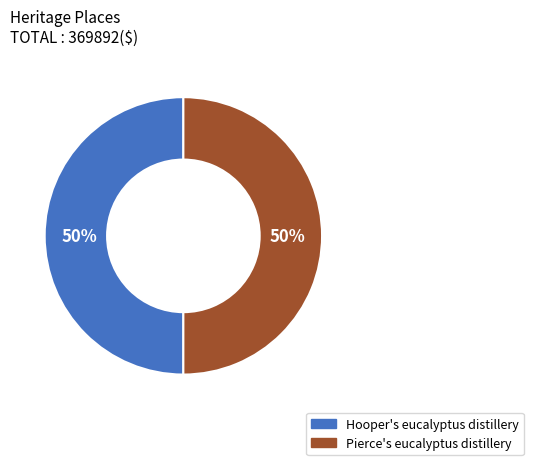

Combined, do Pierce's eucalyptus distillery and Hooper's eucalyptus distillery account for over 50%?

Yes